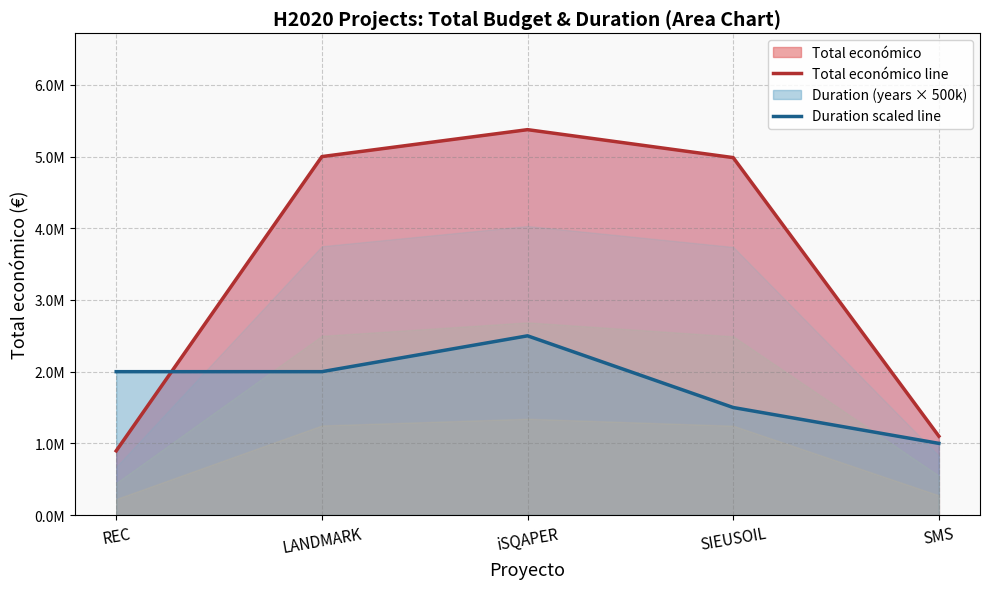

Which series has the largest range (max minus min)?

Total económico line